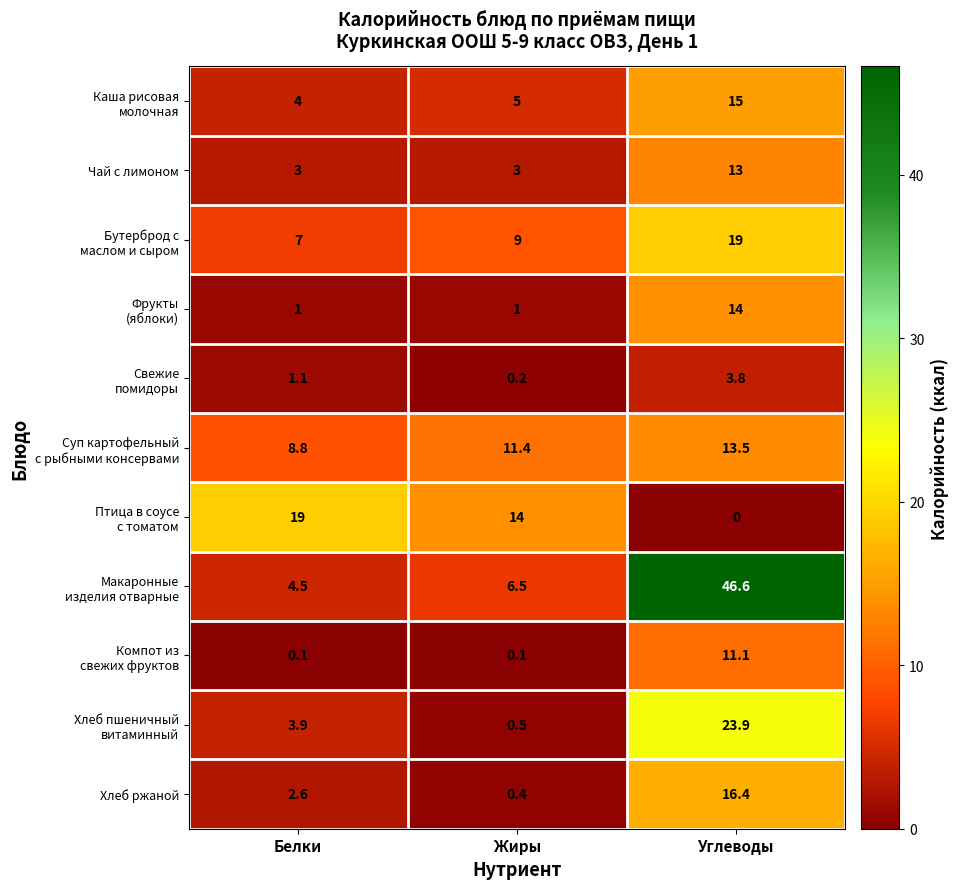

At which category is the sum across all series the highest?

Углеводы